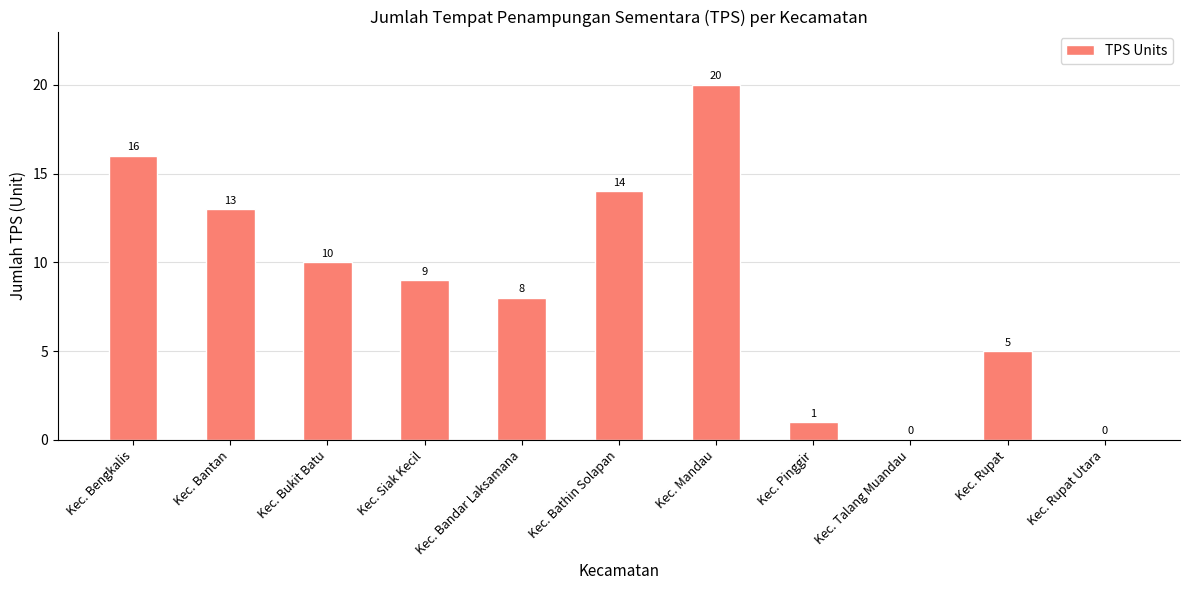

At which label is the value closest to 10?

Kec. Bukit Batu